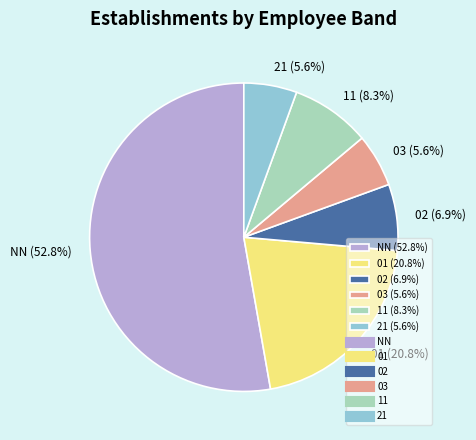

To the nearest percent, what is the average slice percentage?

17%